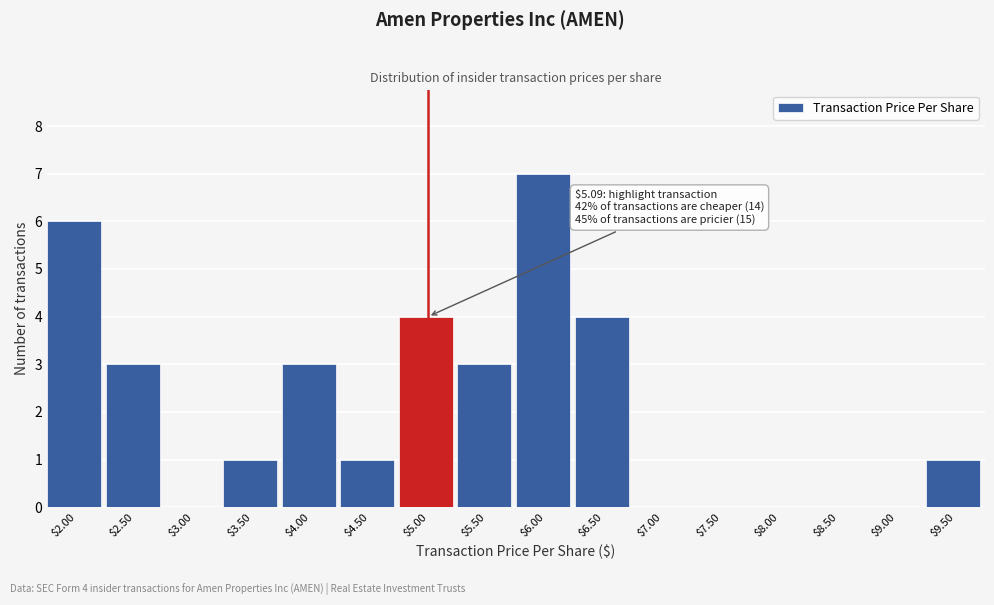

Is it true that the value at $3.50 is 1?

True